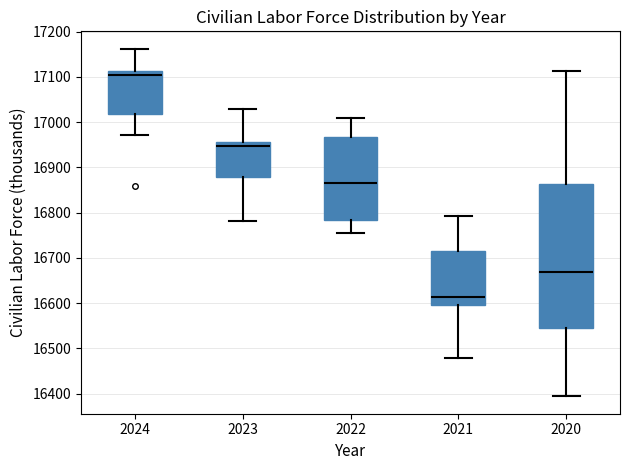

Reading left to right, read every box against the y-axis: the position of its median line, the range the box covers, and the ends of its whiskers. The values are not printed on the chart, so give them approximately, as read against the axis.

2024: median 17100, box 17020 to 17110, whiskers 16970 to 17160
2023: median 16950, box 16880 to 16960, whiskers 16780 to 17030
2022: median 16870, box 16780 to 16970, whiskers 16750 to 17010
2021: median 16610, box 16600 to 16710, whiskers 16480 to 16790
2020: median 16670, box 16540 to 16860, whiskers 16390 to 17110